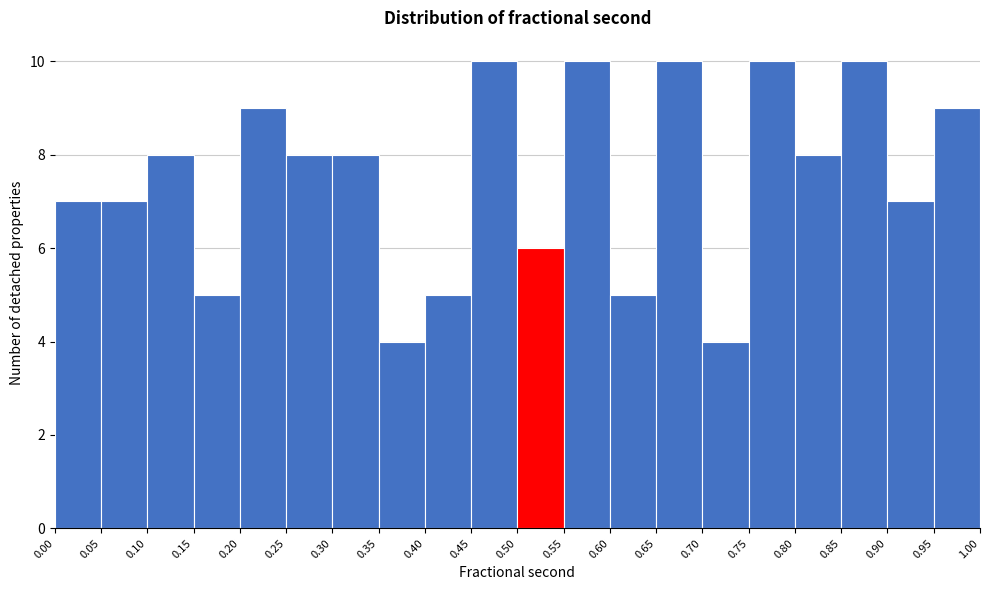

Reading left to right, transcribe this chart: for each bar, give the range it covers on the x-axis and its height. The values are not printed on the chart, so give them approximately, as read against the axis.

0.00 to 0.05: 7
0.05 to 0.10: 7
0.10 to 0.15: 8
0.15 to 0.20: 5
0.20 to 0.25: 9
0.25 to 0.30: 8
0.30 to 0.35: 8
0.35 to 0.40: 4
0.40 to 0.45: 5
0.45 to 0.50: 10
0.50 to 0.55: 6
0.55 to 0.60: 10
0.60 to 0.65: 5
0.65 to 0.70: 10
0.70 to 0.75: 4
0.75 to 0.80: 10
0.80 to 0.85: 8
0.85 to 0.90: 10
0.90 to 0.95: 7
0.95 to 1.00: 9